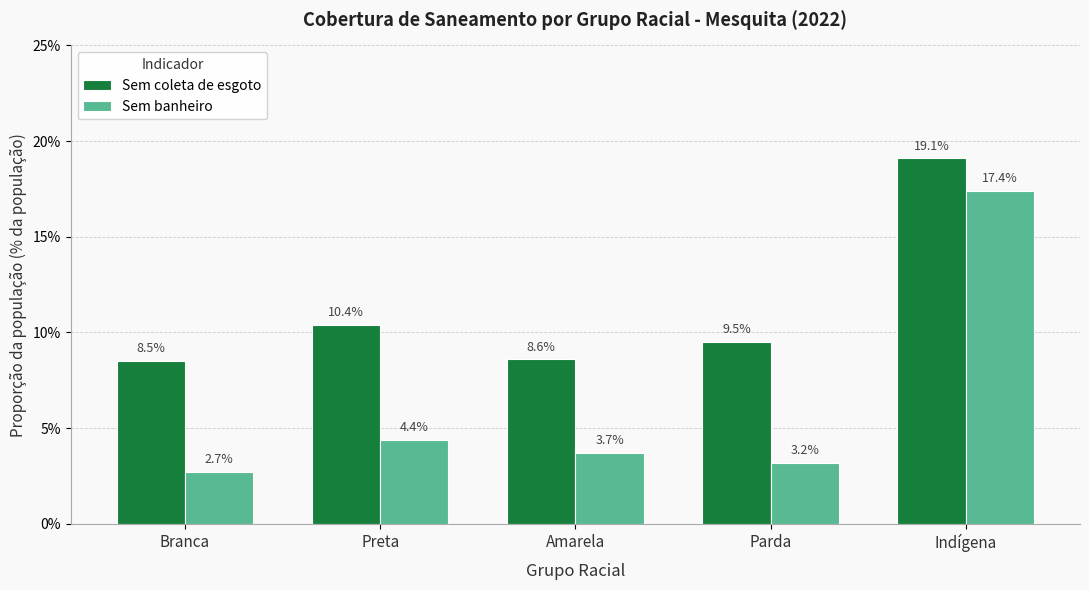

Is the value of Sem banheiro at Preta greater than the value of Sem coleta de esgoto at Branca?

No